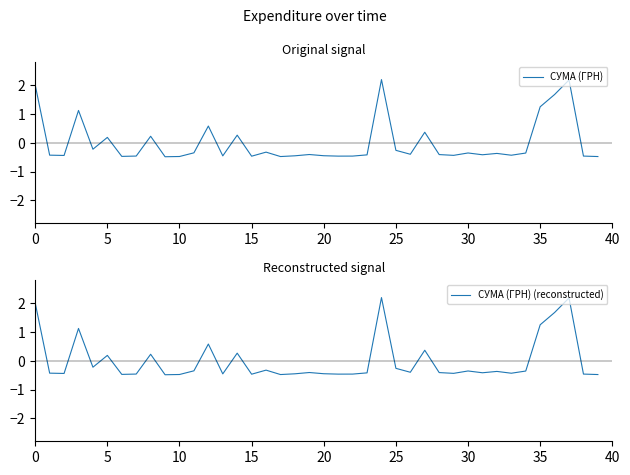

Where is СУМА (ГРН) (reconstructed) nearest to the value 0?

5